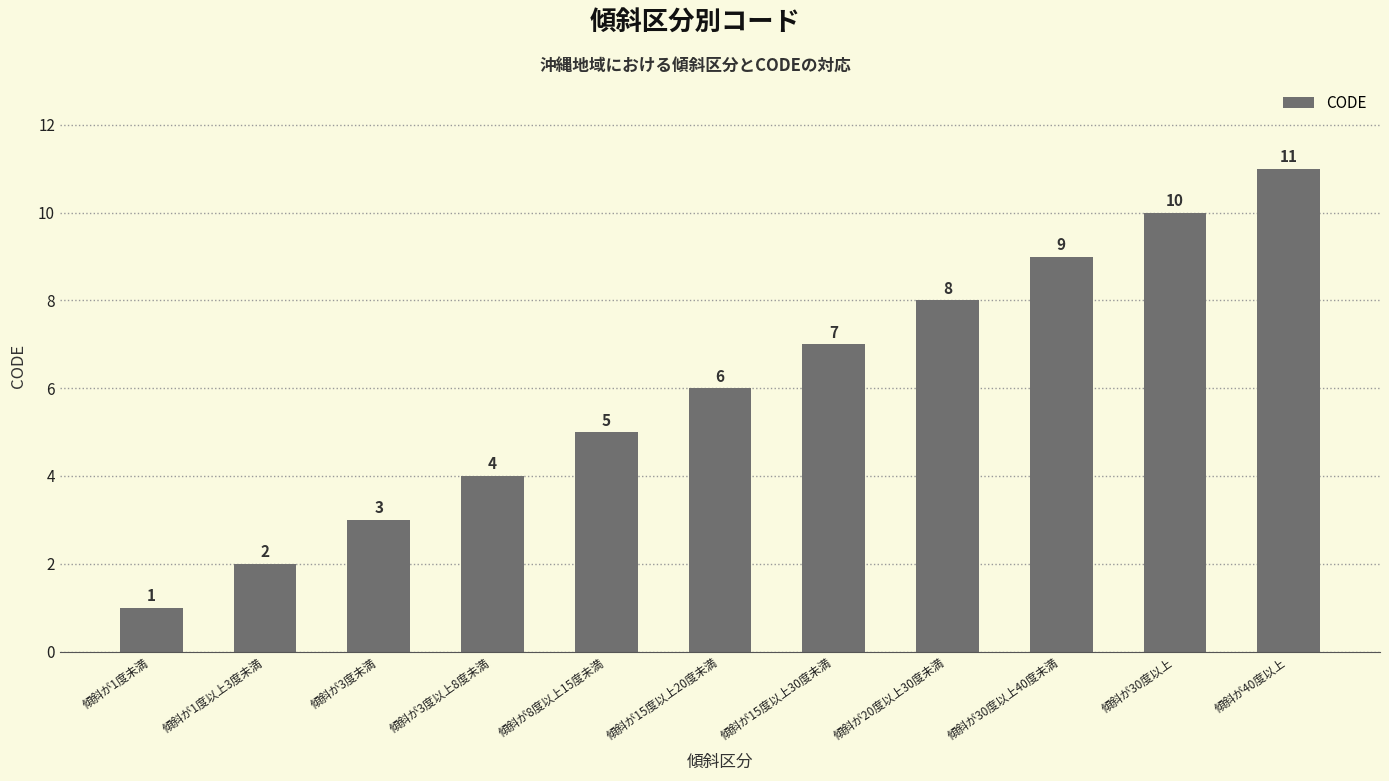

List the labels in order of value, largest first.

傾斜が40度以上, 傾斜が30度以上, 傾斜が30度以上40度未満, 傾斜が20度以上30度未満, 傾斜が15度以上30度未満, 傾斜が15度以上20度未満, 傾斜が8度以上15度未満, 傾斜が3度以上8度未満, 傾斜が3度未満, 傾斜が1度以上3度未満, 傾斜が1度未満